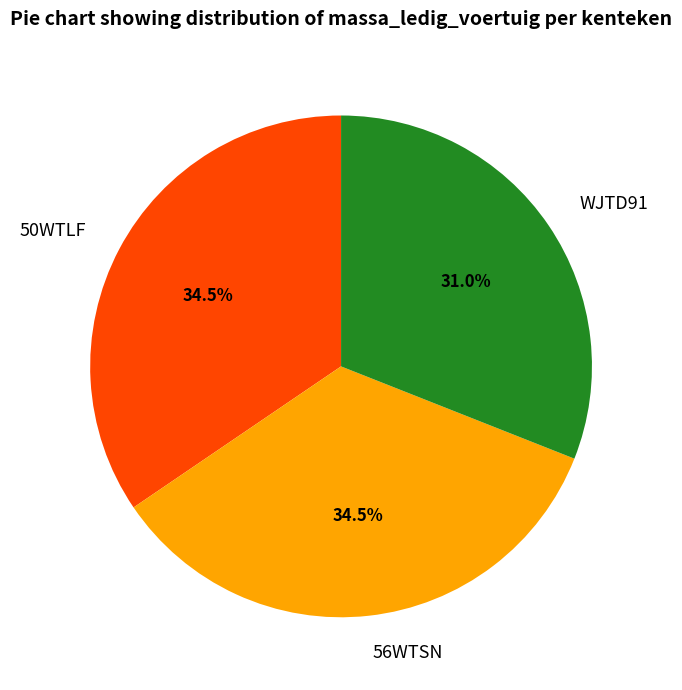

How many slices are in this pie chart?

3